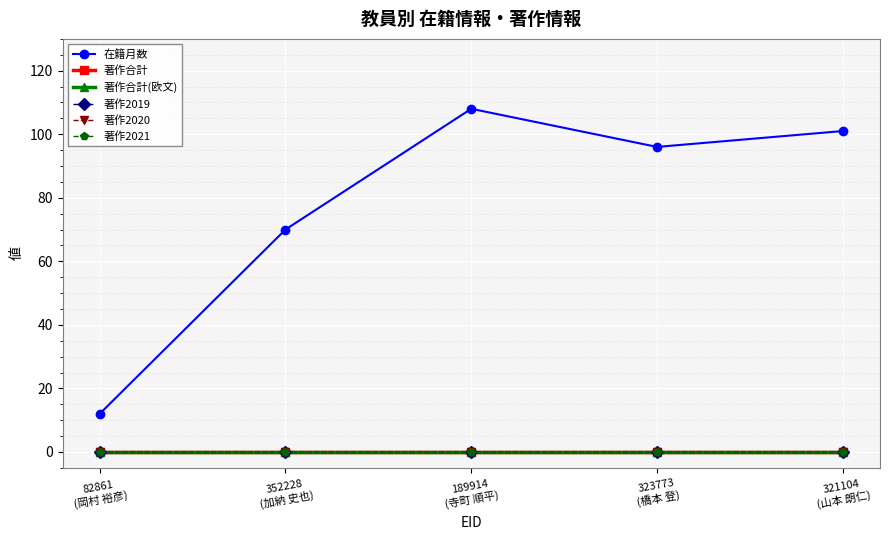

Reading left to right, transcribe all the data shown in this chart.

在籍月数: 12	70	108	96	101
著作合計: 0	0	0	0	0
著作合計(欧文): 0	0	0	0	0
著作2019: 0	0	0	0	0
著作2020: 0	0	0	0	0
著作2021: 0	0	0	0	0